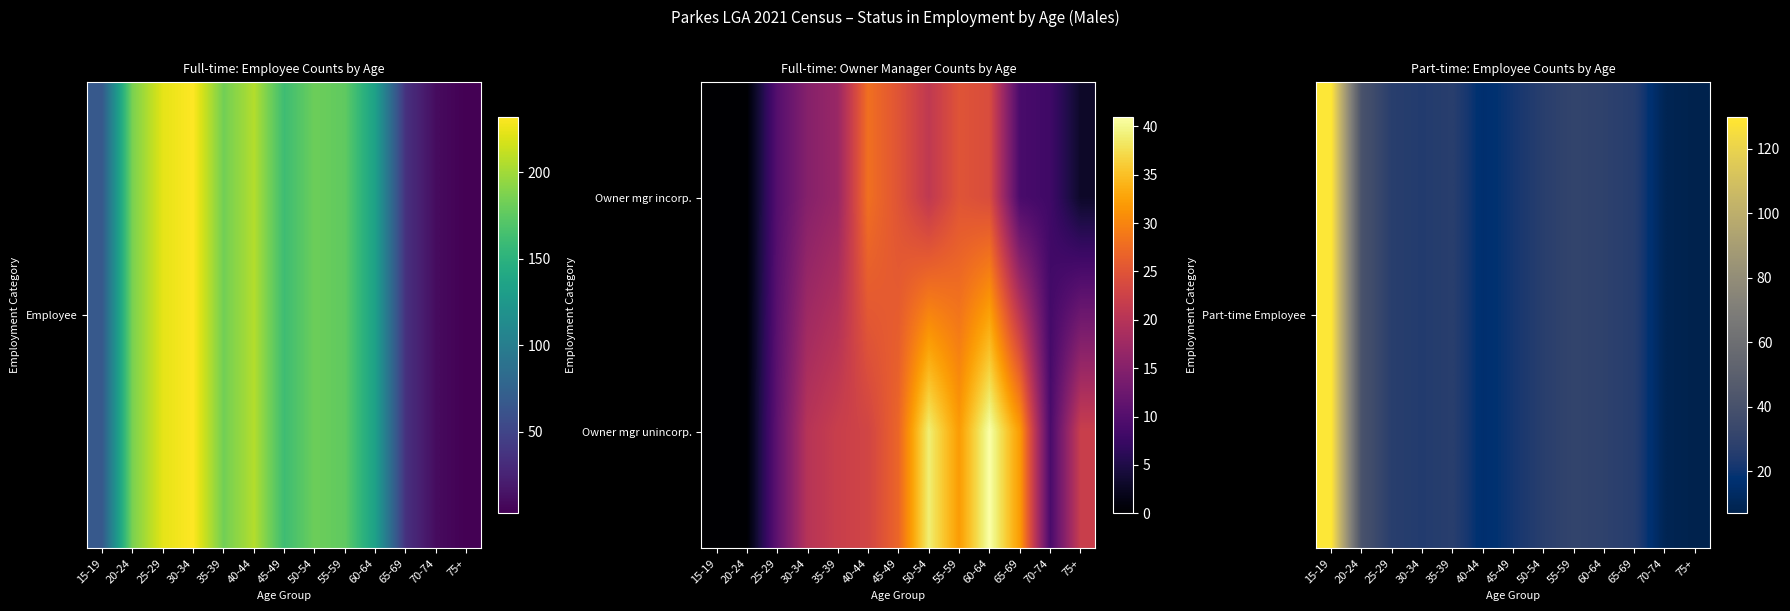

What is the total value across all series at 65-69?

58